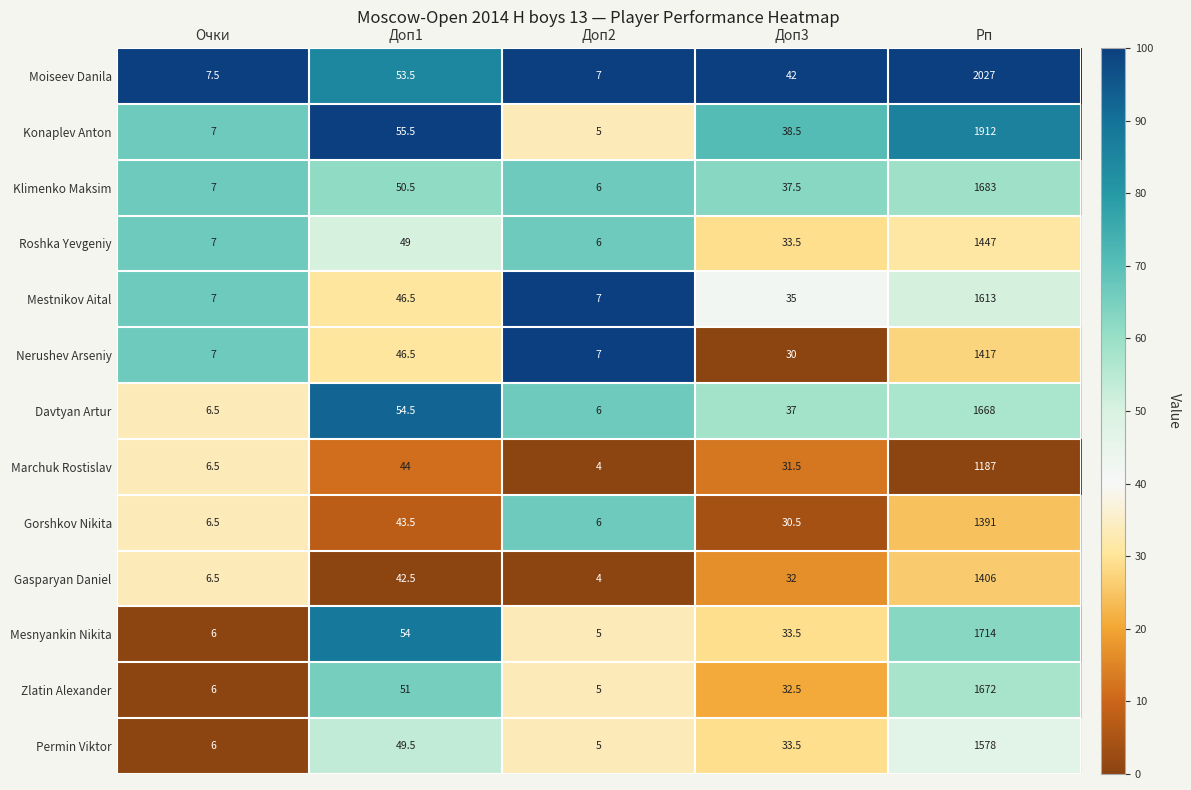

At which label does Davtyan Artur reach its peak?

Рп